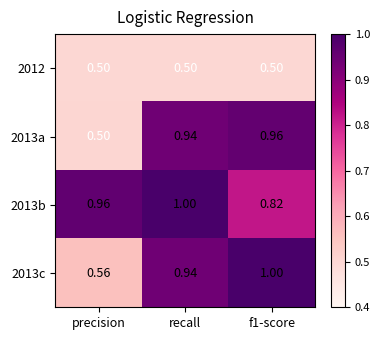

What is the spread (max minus min) of values at recall?

0.5